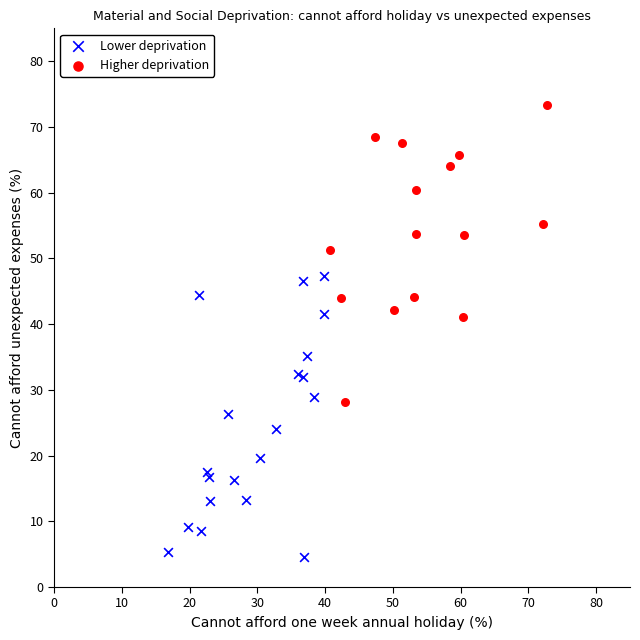

Which series has the widest spread of Y values?

Higher deprivation